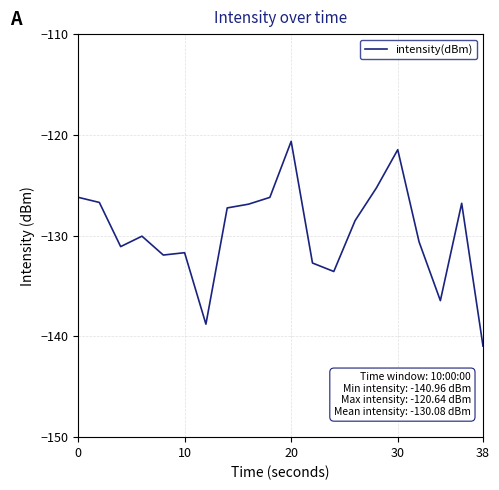

What is the maximum value shown in the chart?

-120.6